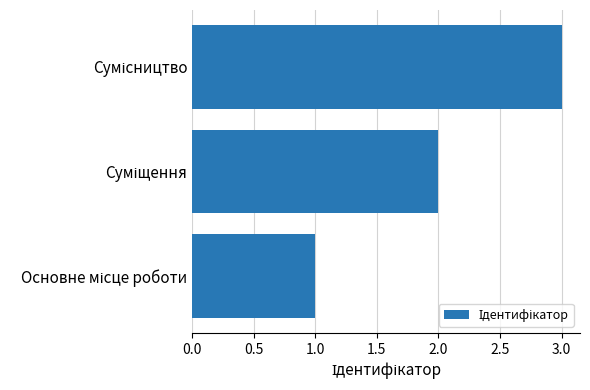

Does the chart contain any negative values?

No